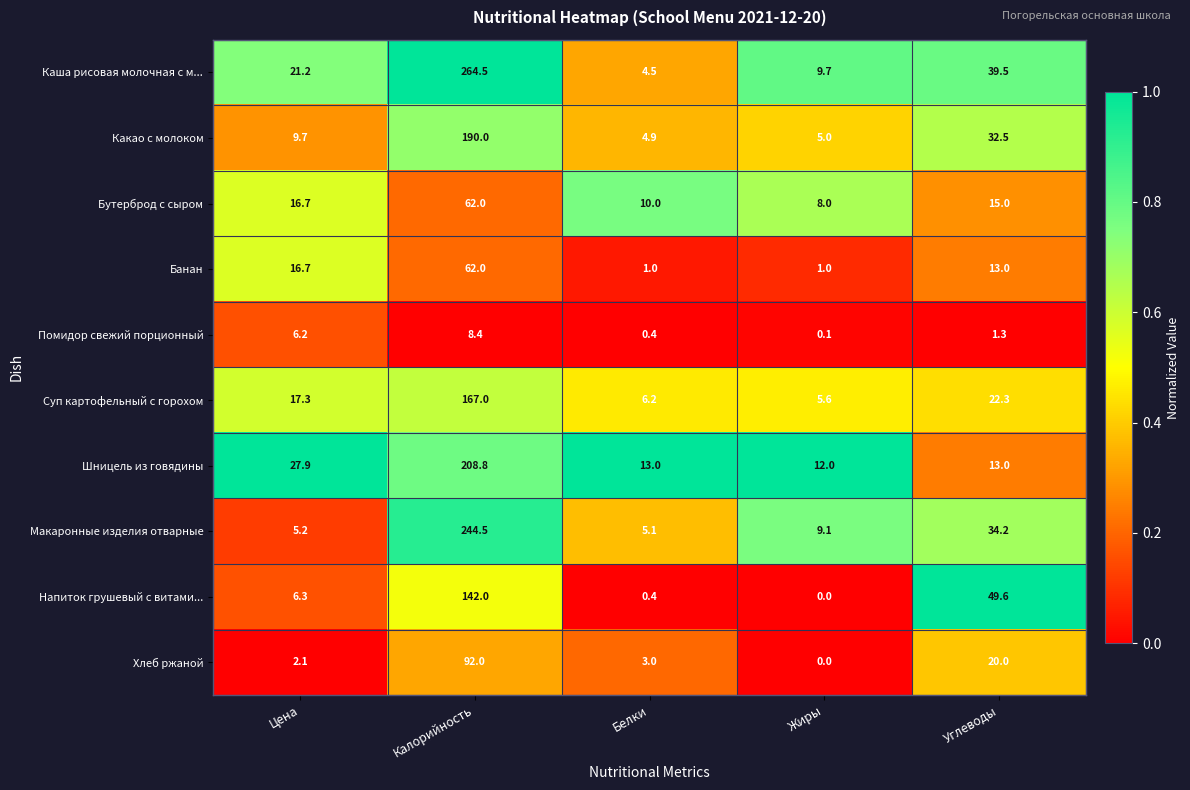

Is it true that Помидор свежий порционный equals 0.4 at Белки?

True